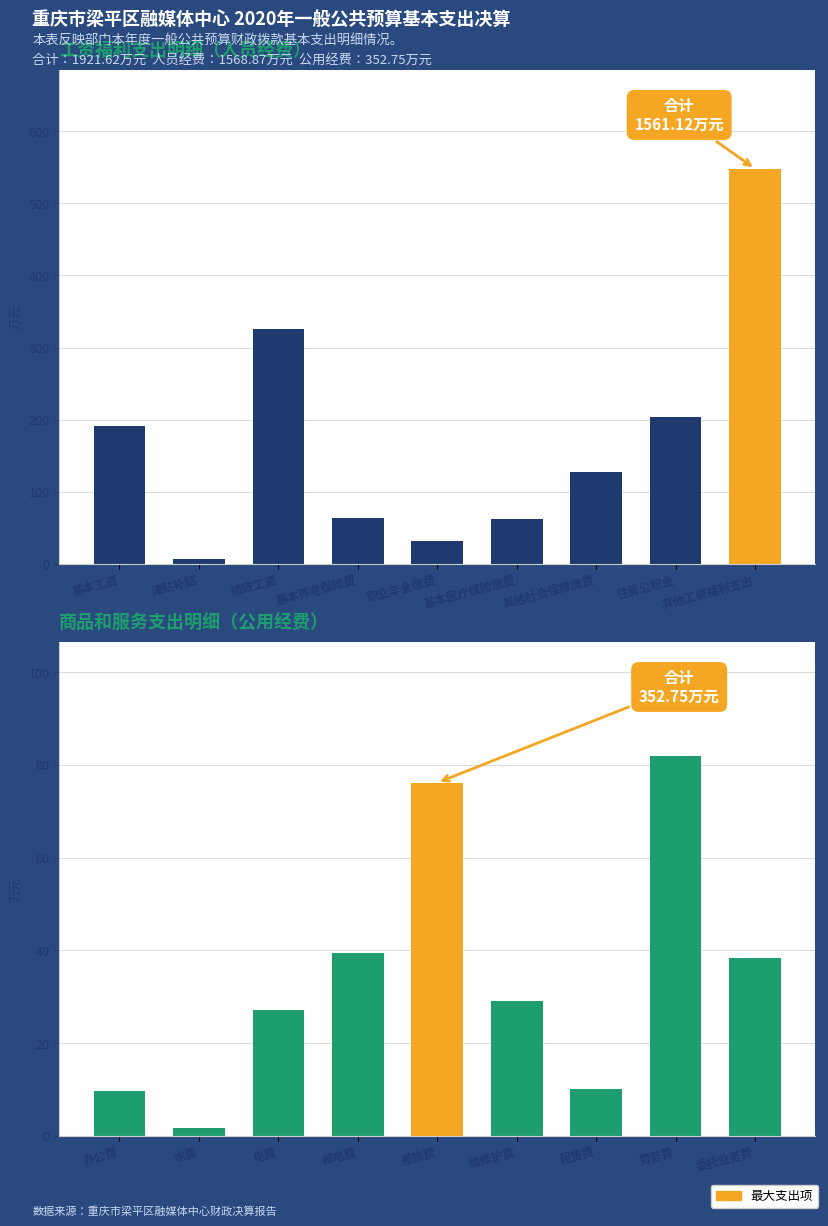

At which category is the sum across all series the highest?

其他工资福利支出